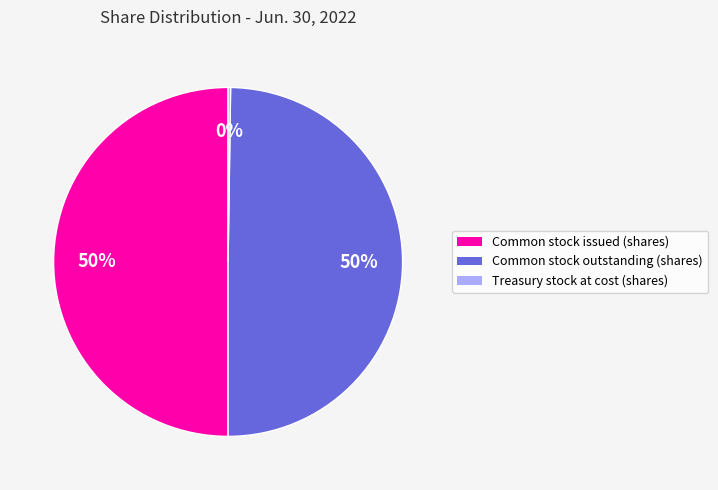

To the nearest percent, what is the difference between the largest and smallest slice percentages?

50%